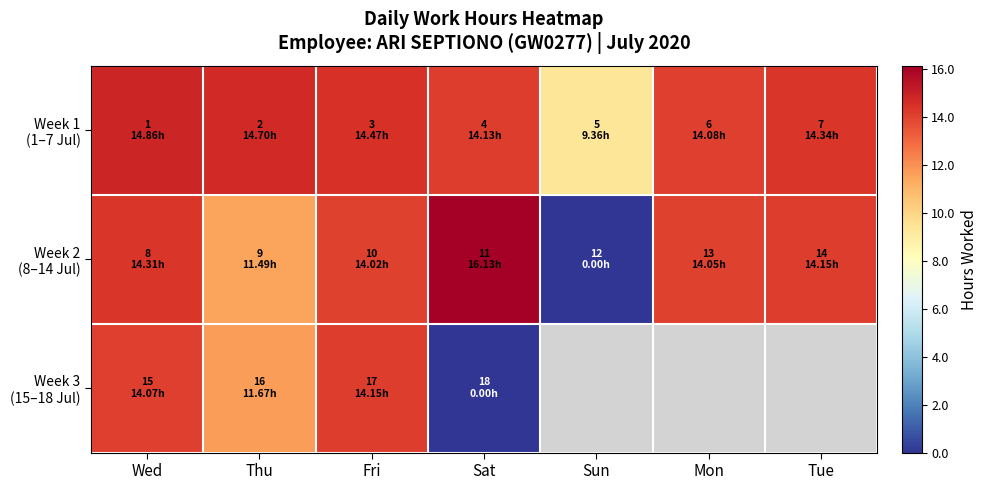

How many series are shown in this chart?

3